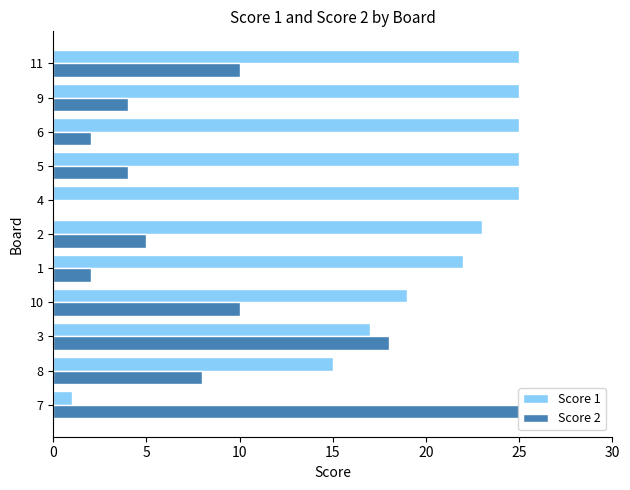

True or false: Score 1 has a value of 37 at 4.

False